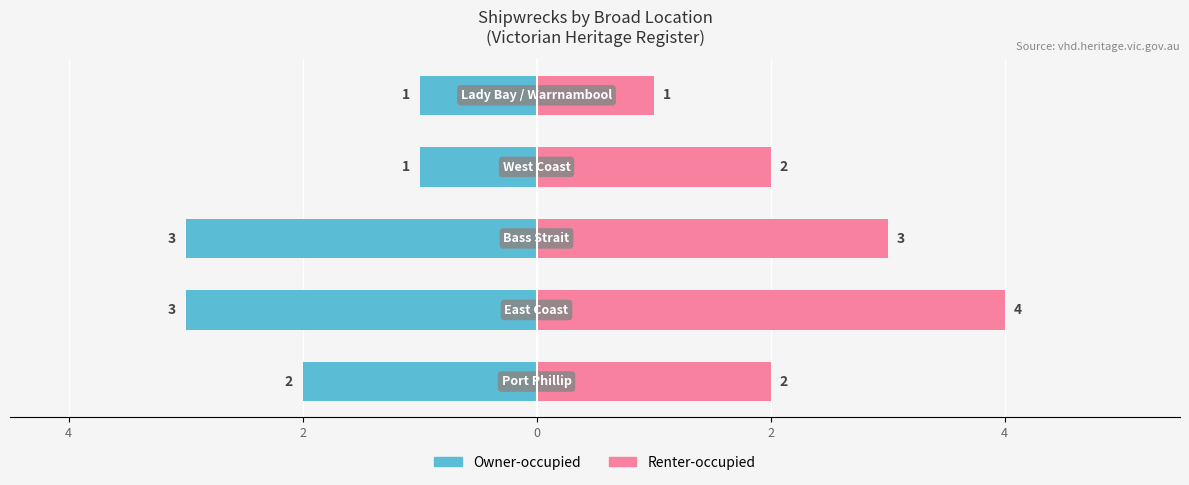

The value of Owner-occupied at 6 is 0. True or false?

False